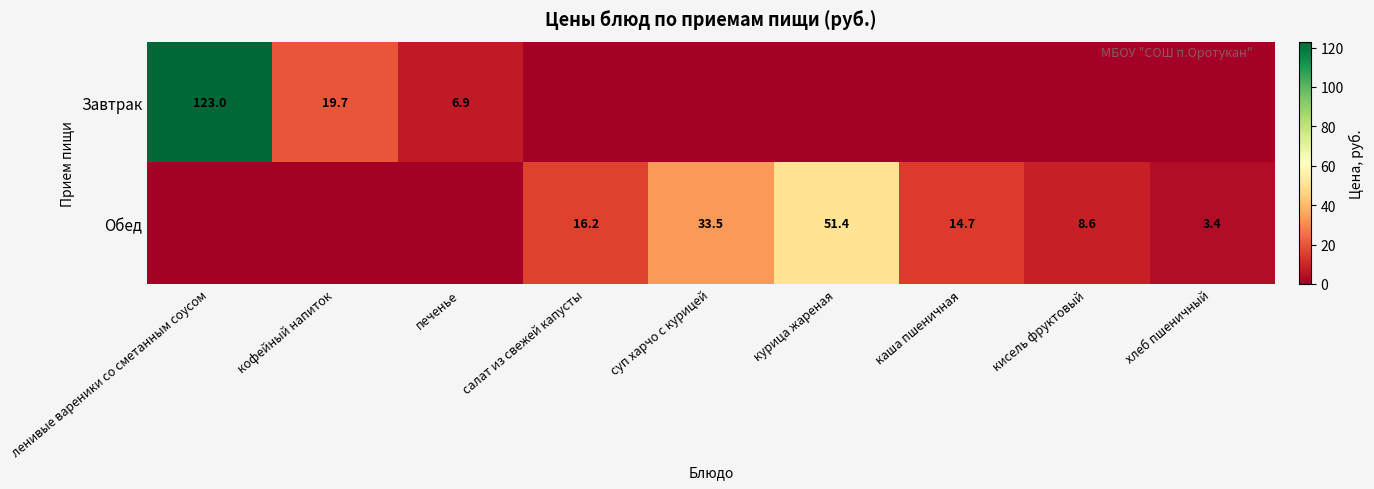

How many series are shown in this chart?

2